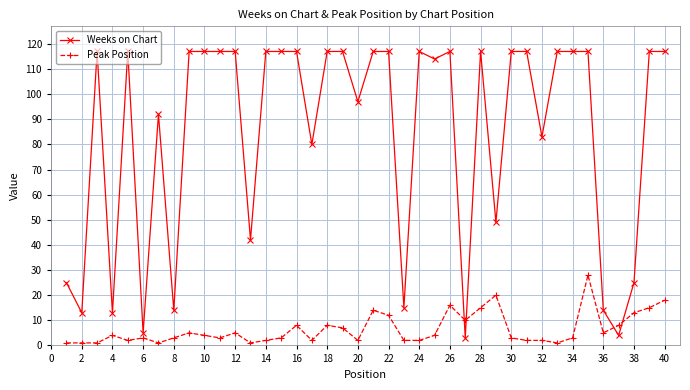

Which series has the largest range (max minus min)?

Weeks on Chart